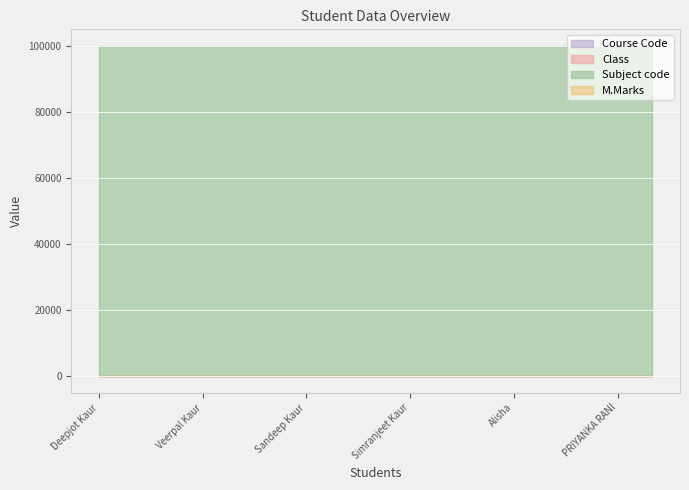

True or false: Course Code and Class intersect in this chart.

False